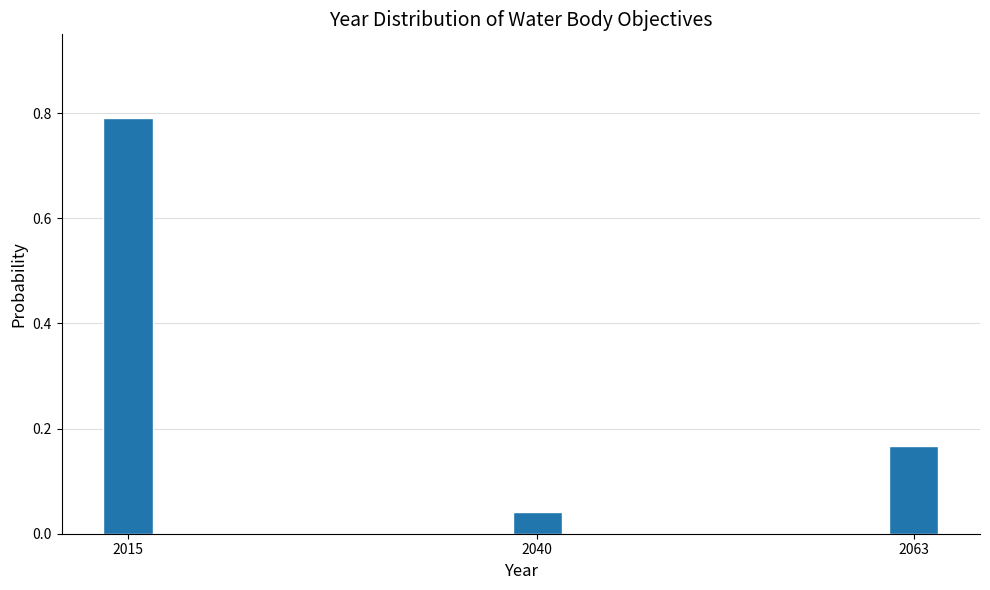

The chart shows a value of 0.3 at 2063. True or false?

False